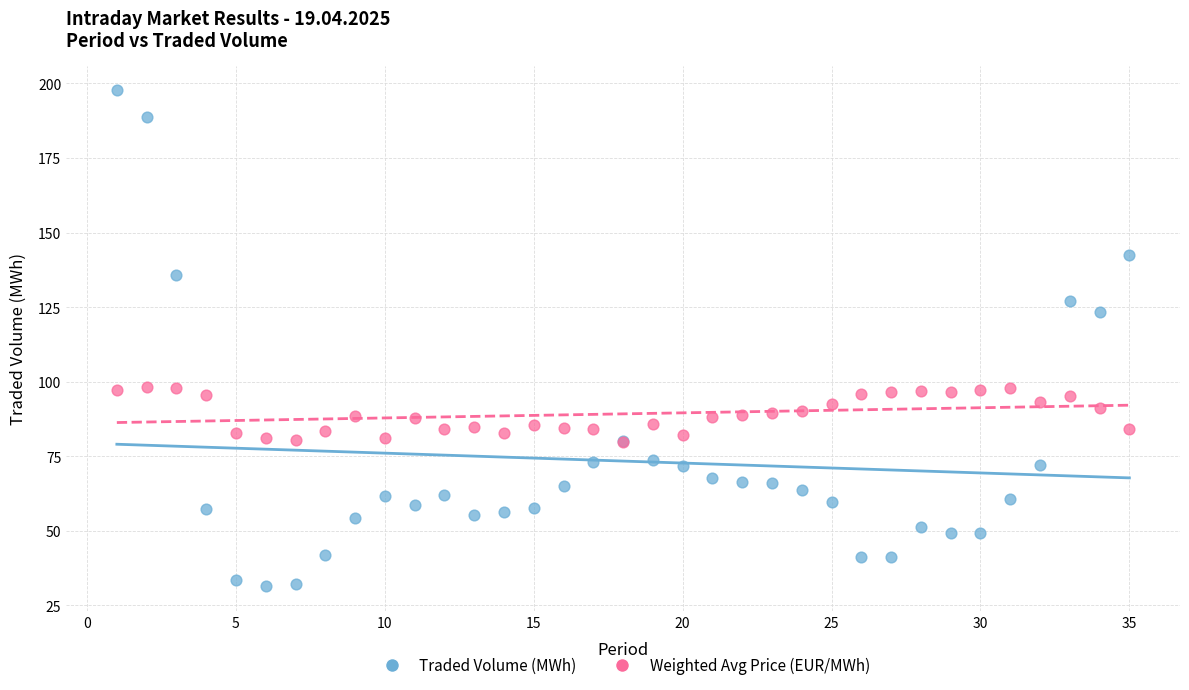

Which series has the largest Y range (max minus min)?

Traded Volume (MWh)